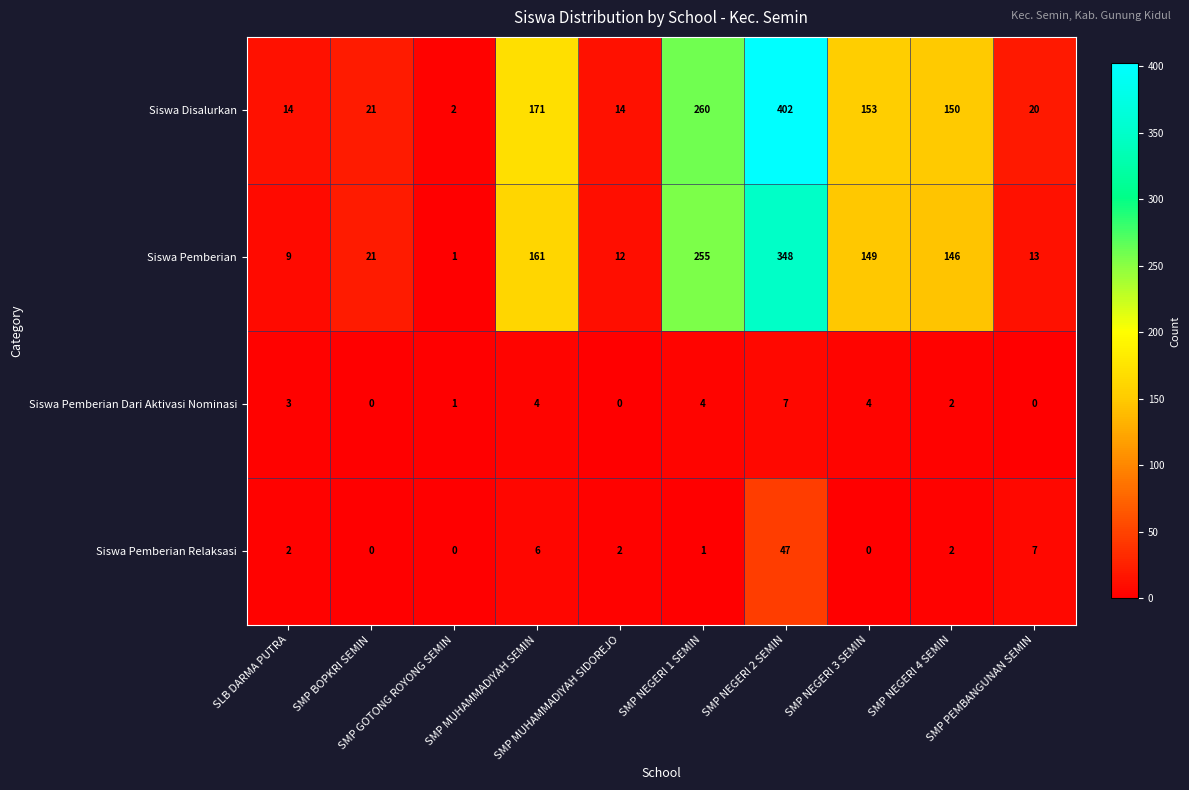

Which series changed the most between SMP NEGERI 2 SEMIN and SMP NEGERI 3 SEMIN?

Siswa Disalurkan